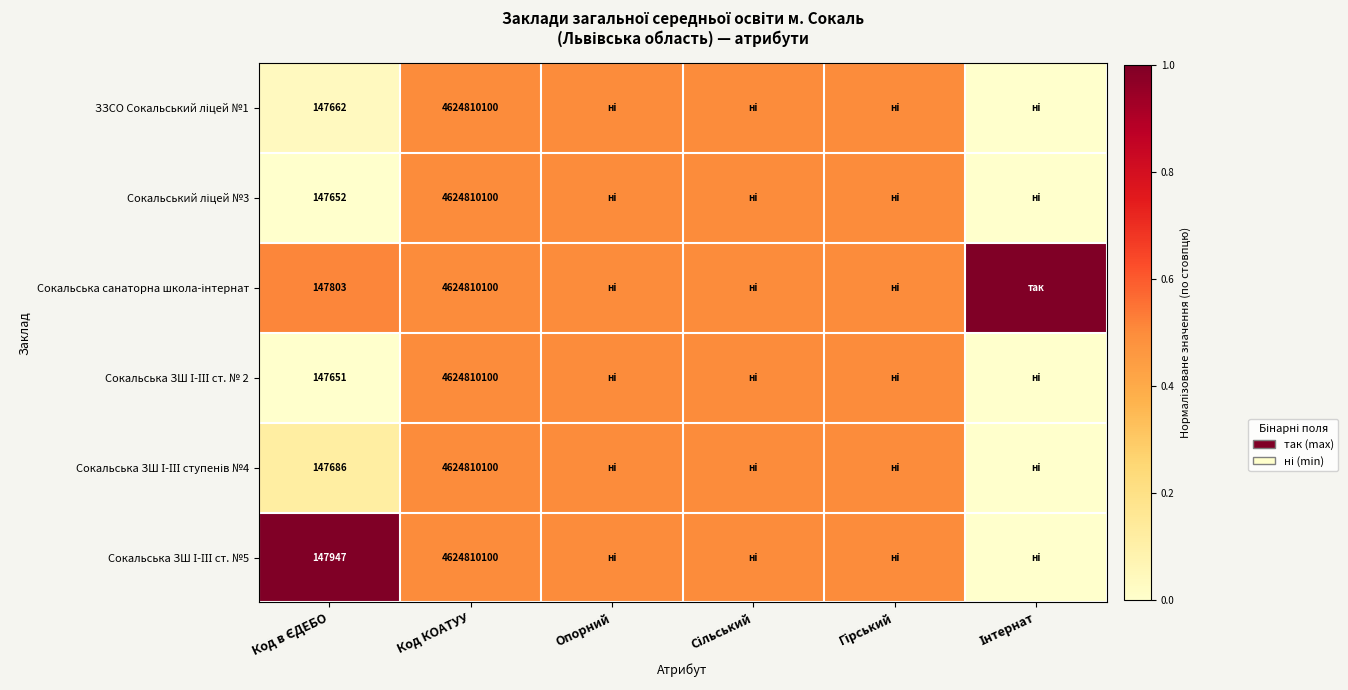

Rank the categories by Сокальський ліцей №3 value from lowest to highest.

Інтернат, Код в ЄДЕБО, Код КОАТУУ, Опорний, Сільський, Гірський